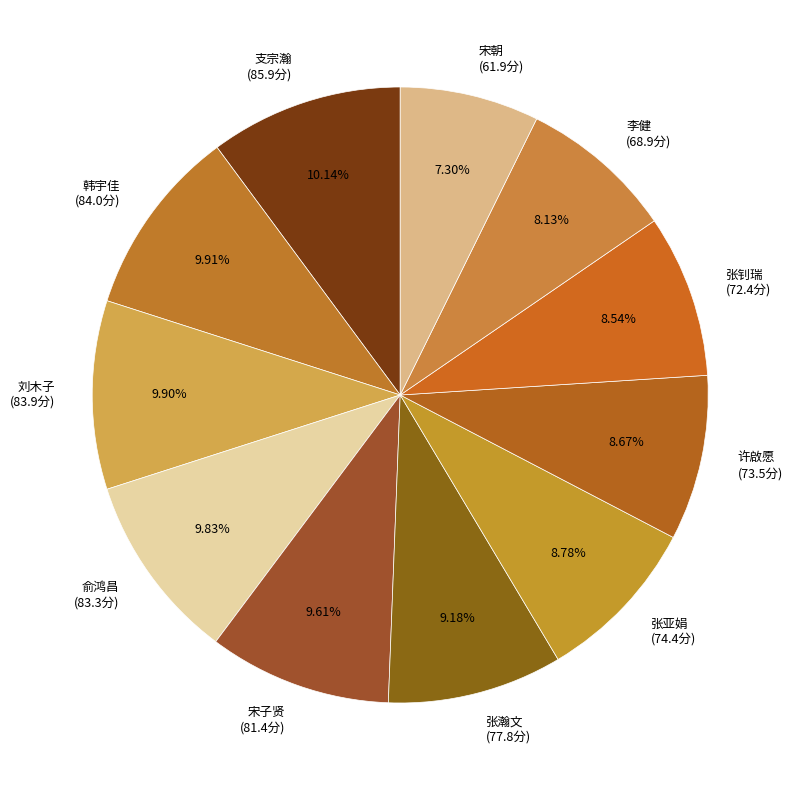

The 许啟愿 slice represents 24% of the pie. True or false?

False